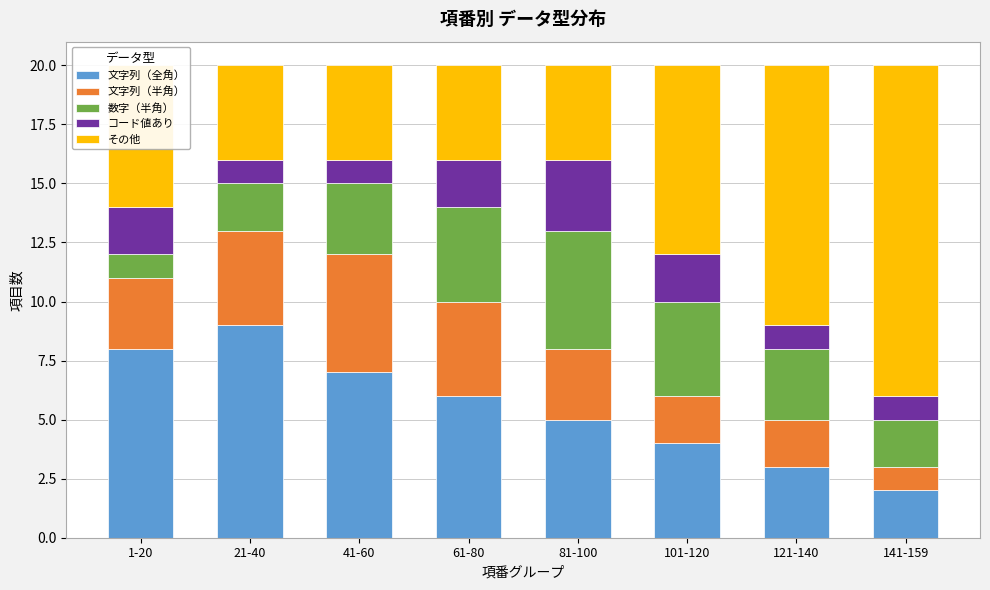

What is the highest value of the 文字列（全角） series?

9